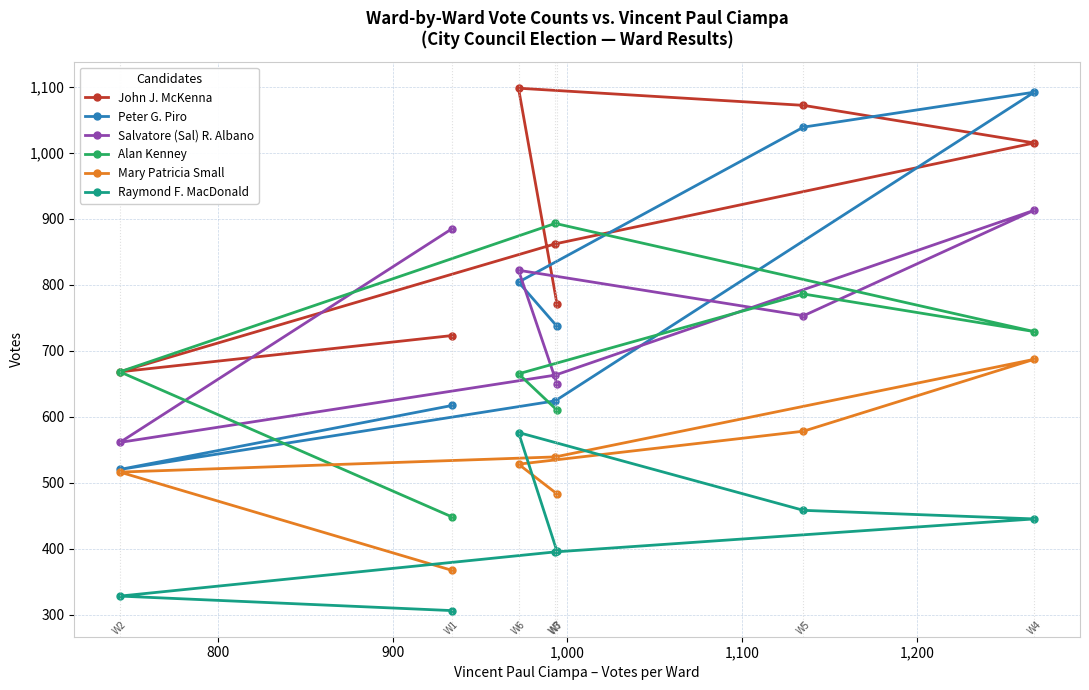

What is the highest value of the John J. McKenna series?

1098